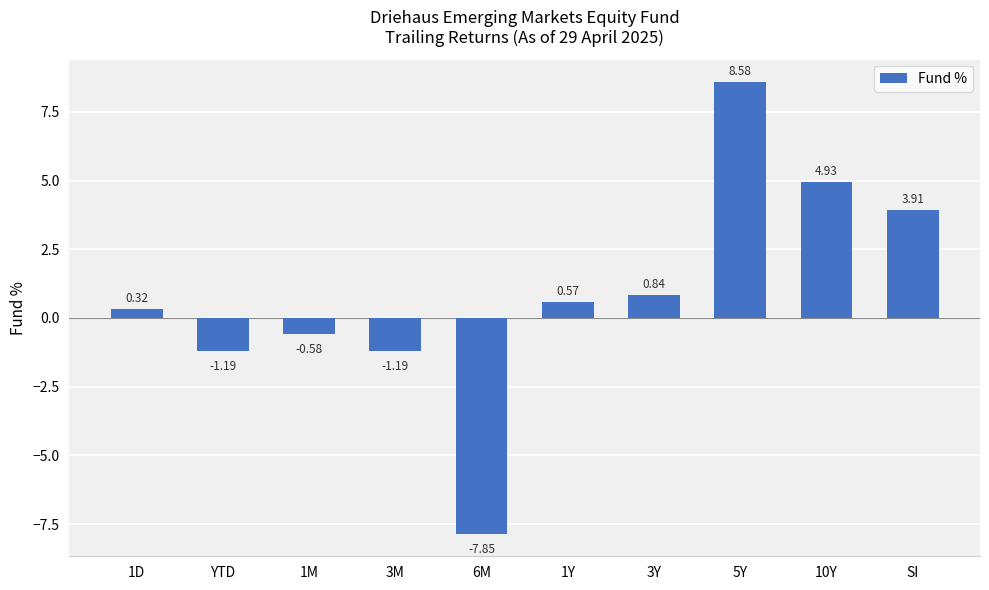

What is the label of the 8th bar from the left?

5Y